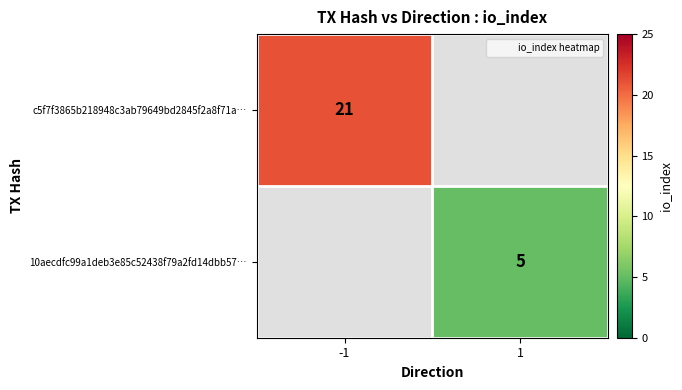

What is the minimum value shown in the chart?

5.0